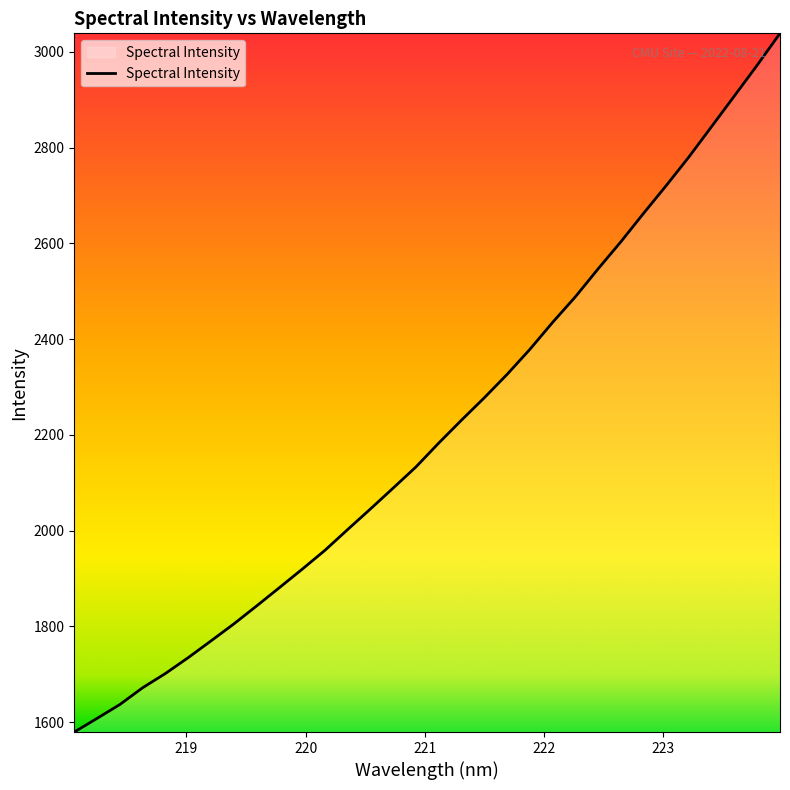

What is the minimum value shown in the chart?

1579.6